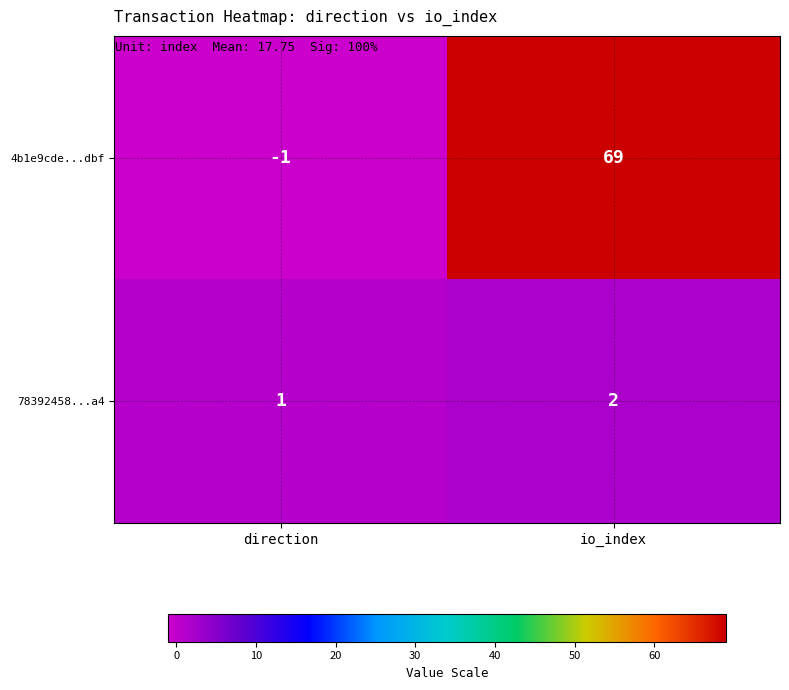

Reading left to right, list all the values displayed in this chart.

4b1e9cde...dbf: -1	69
78392458...a4: 1	2